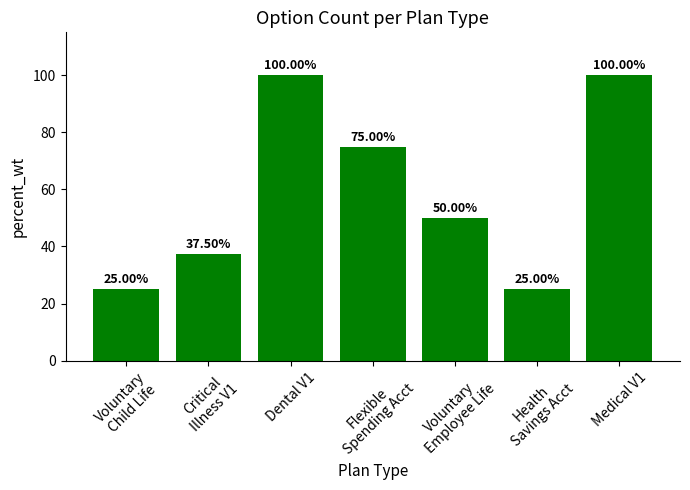

What is the minimum value shown in the chart?

25.0